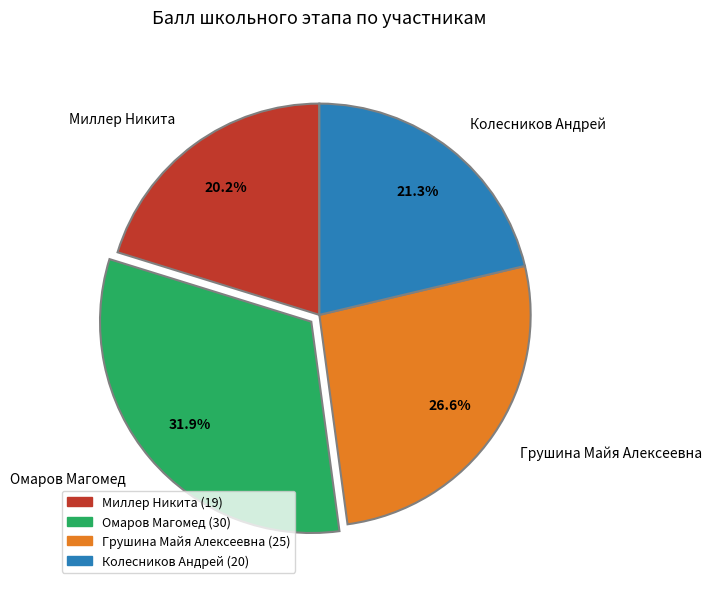

To the nearest percent, what portion does Миллер Никита represent?

20%